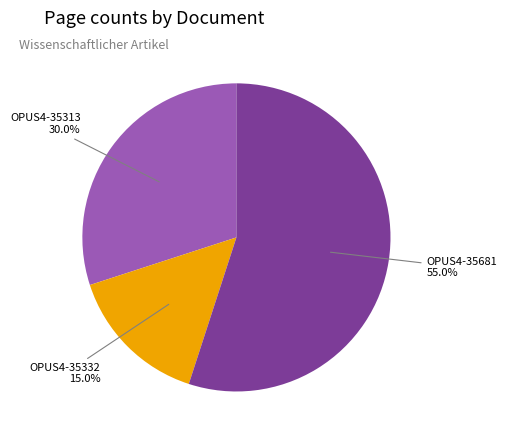

To the nearest percent, what is the average slice percentage?

33%